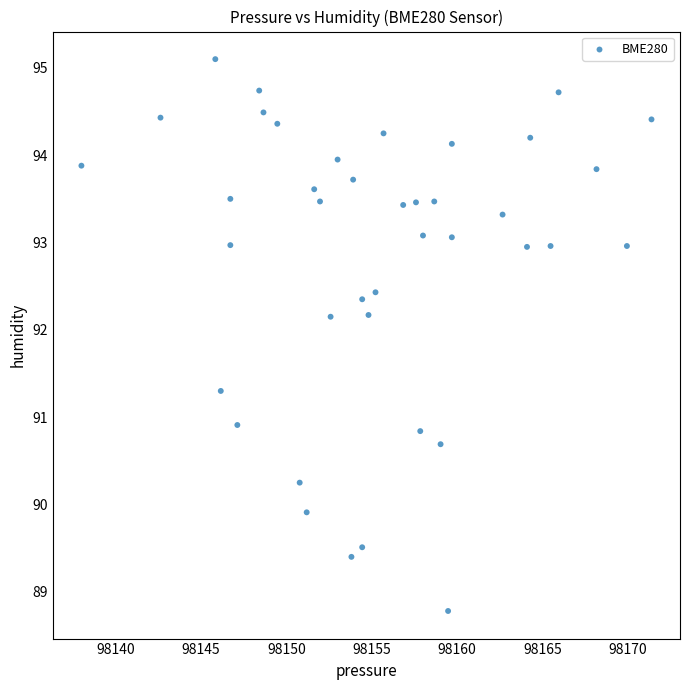

What is the range of X values (max minus min)?

33.4